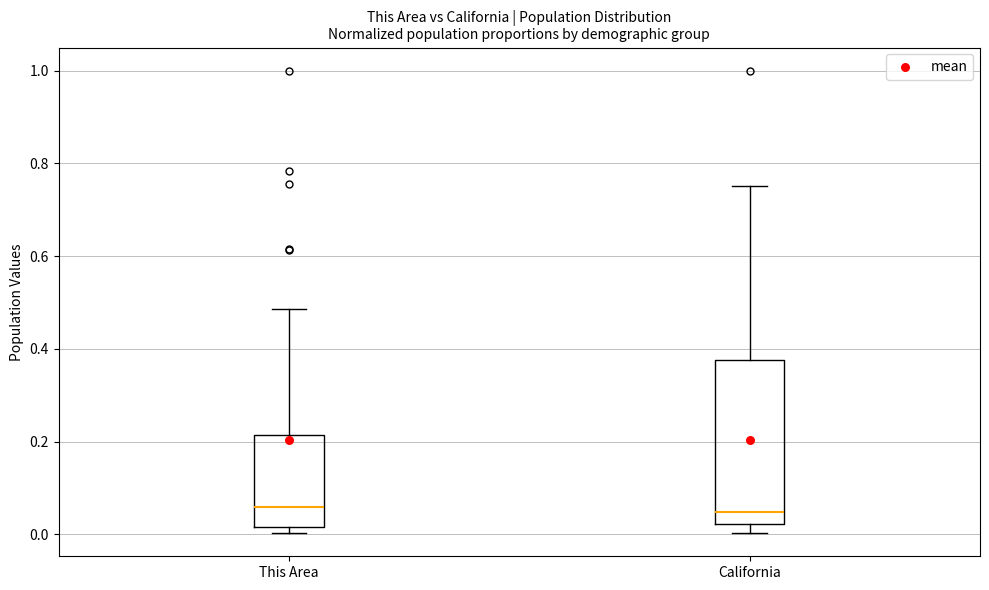

Reading left to right, transcribe this box plot: for each box, give where its median line is, the range the box spans, and where its two whiskers end, as read against the y-axis. The values are not printed on the chart, so give them approximately, as read against the axis.

This Area: median 0.06, box 0.02 to 0.22, whiskers 0.00 to 0.48
California: median 0.04, box 0.02 to 0.38, whiskers 0.00 to 0.76